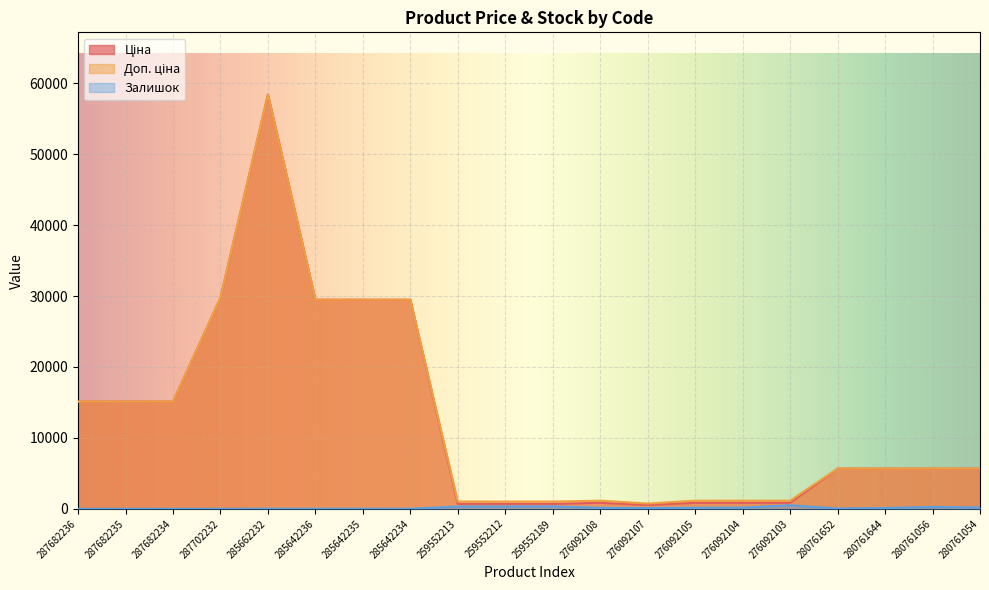

Between 287682235 and 259552189, which series saw the biggest shift?

Ціна